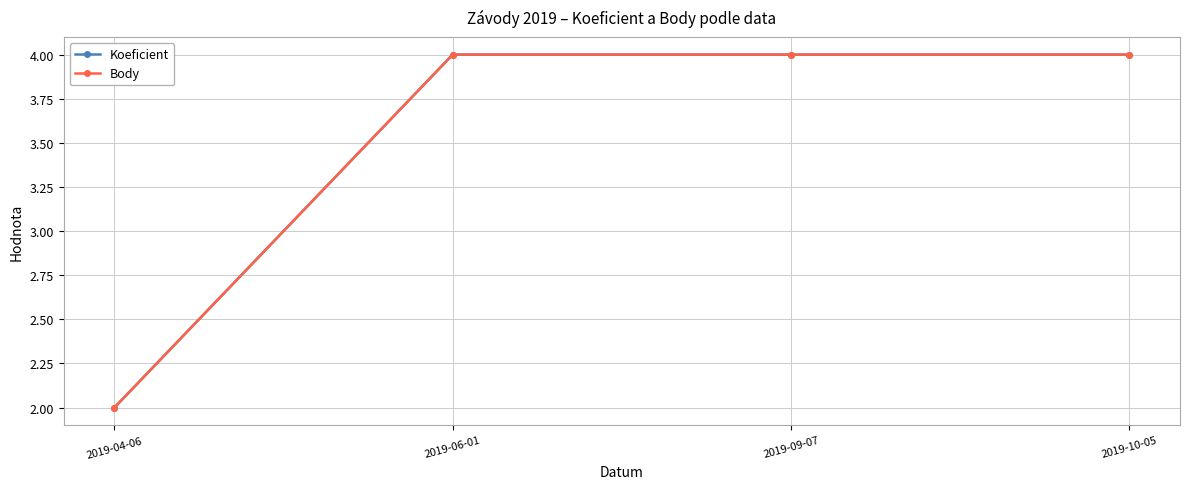

Is this an area chart (filled region under the line)?

No